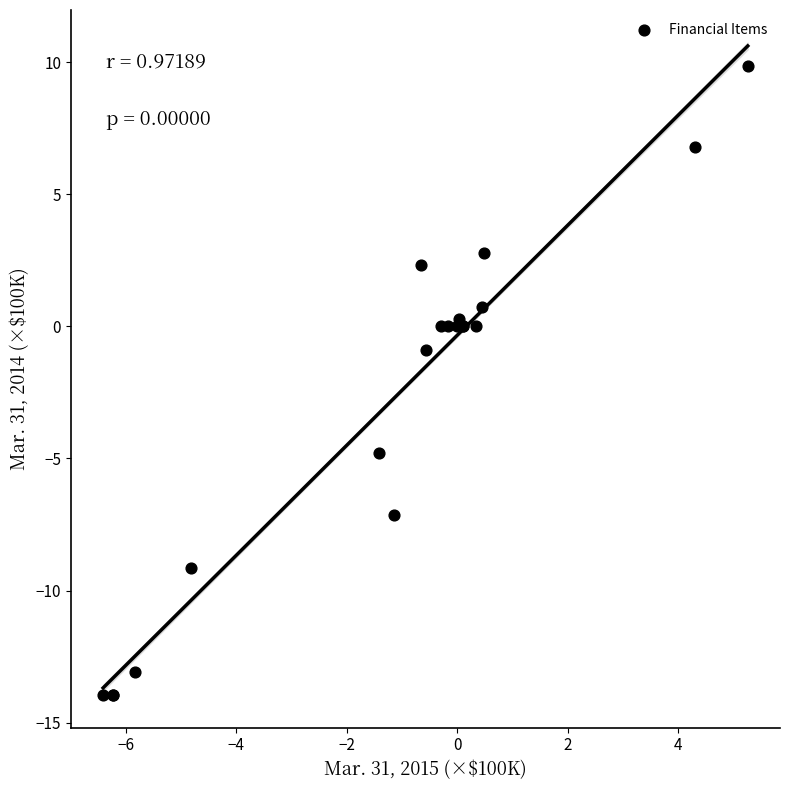

What Y value in the scatter plot is closest to -2?

-0.9